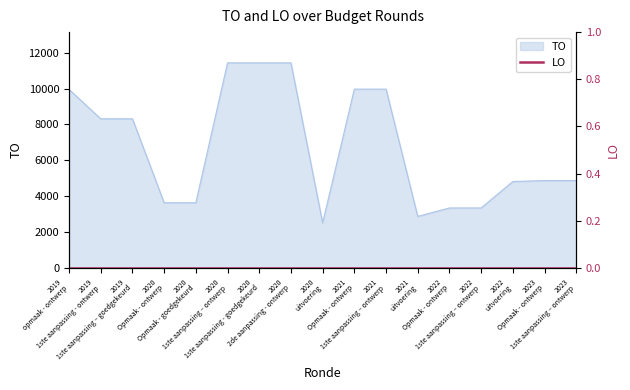

The value at 2022 Opmaak - ontwerp is 5364. True or false?

False